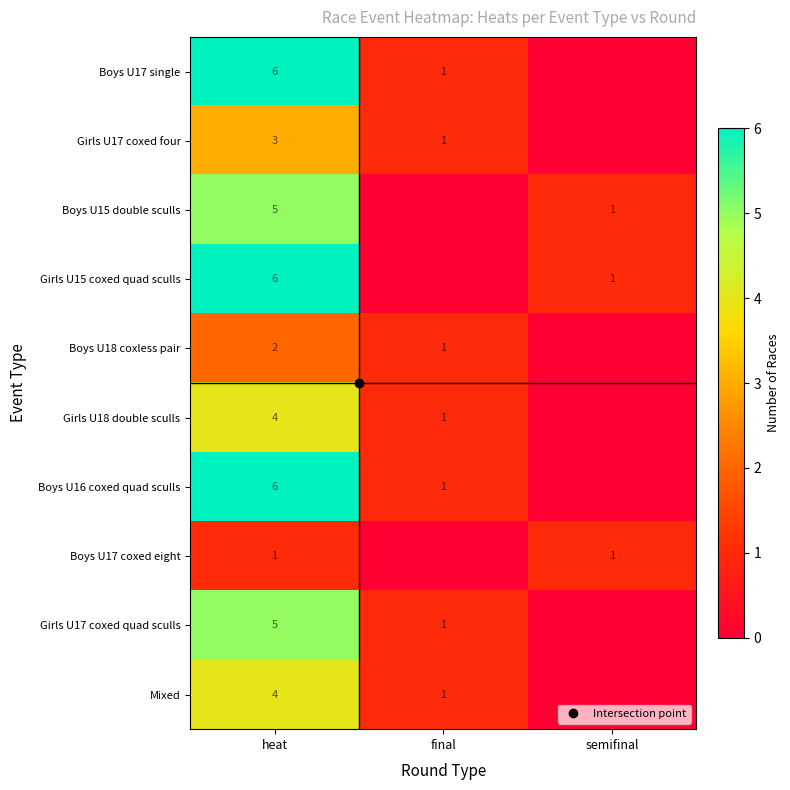

What is the difference between the second highest and minimum values in the Girls U15 coxed quad sculls series?

1